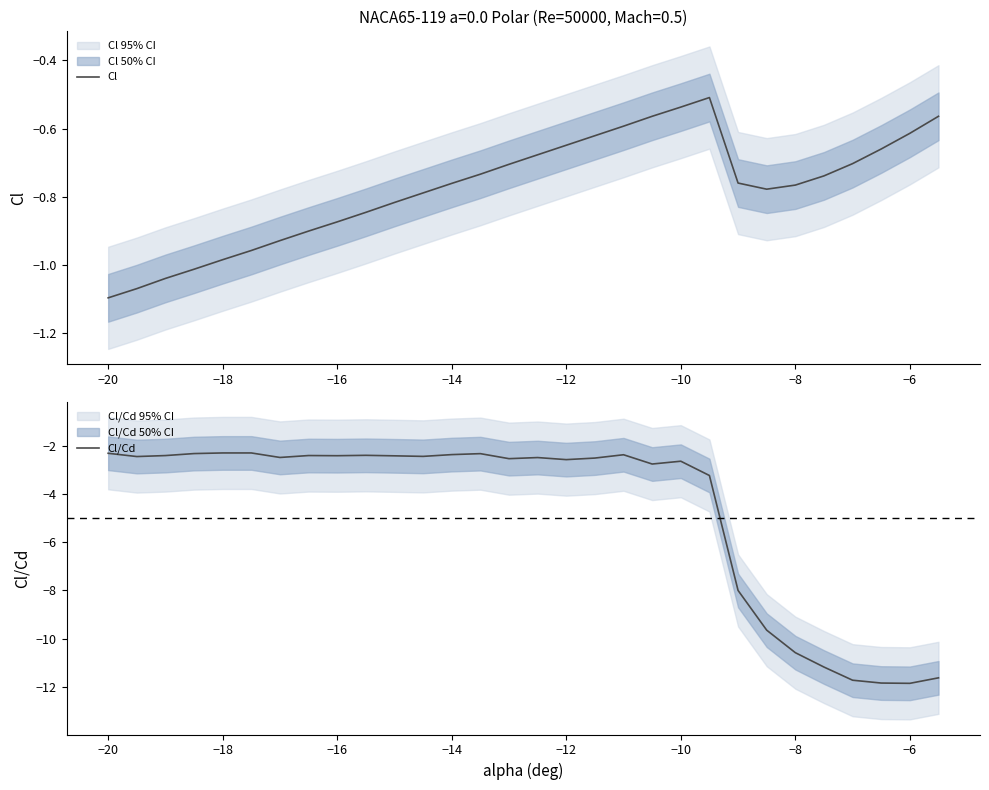

Rank the series by their average value, from lowest to highest.

Cl/Cd, Cl